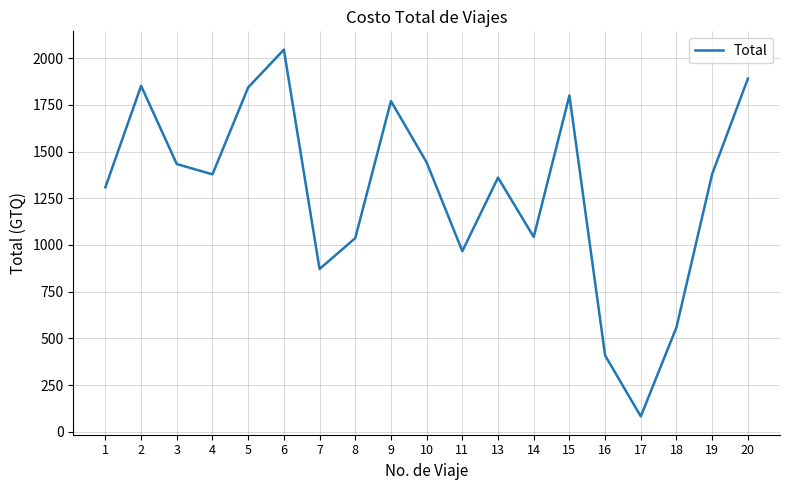

What value does the data have at 5?

1843.0